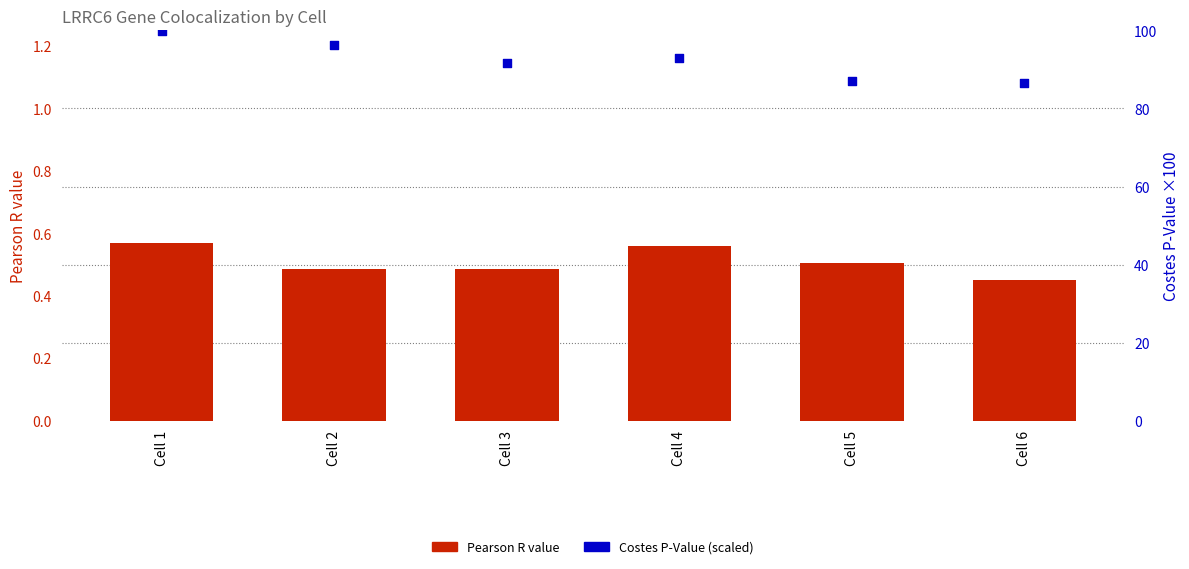

Which series has the largest Y range (max minus min)?

Costes P-Value (scaled)